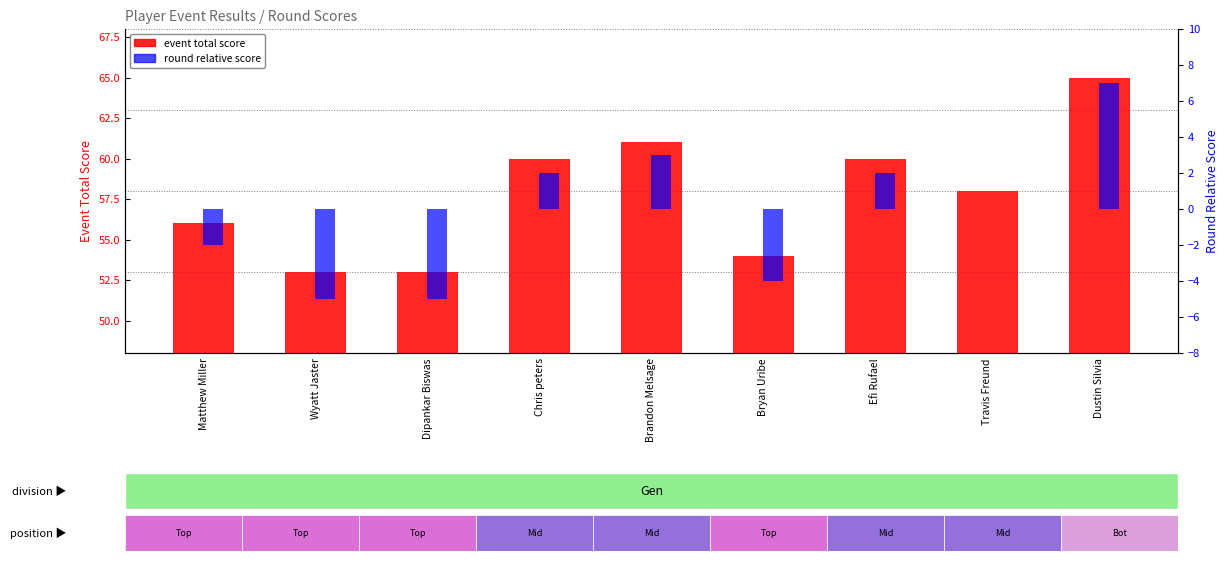

The event total score series shows 61 at Brandon Melsage. True or false?

True